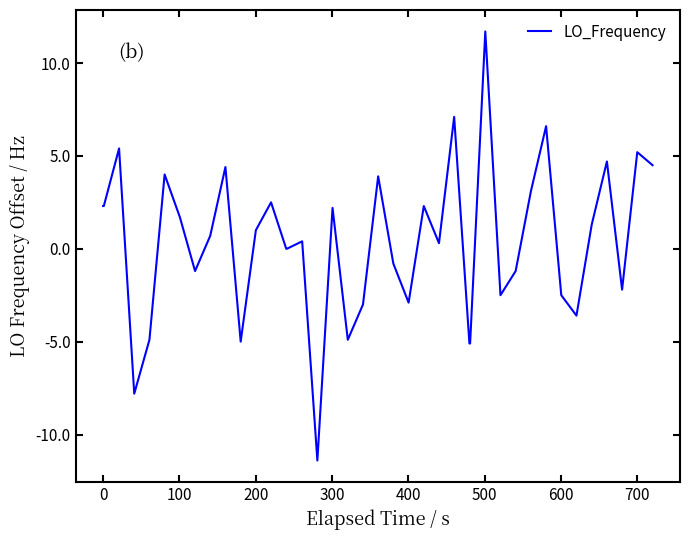

What is the smallest value displayed?

-11.4